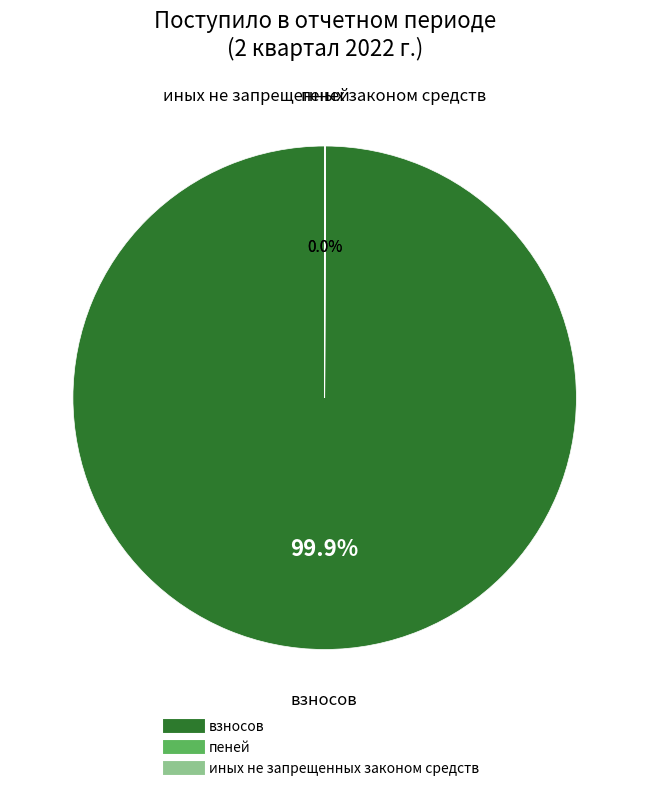

Does any single category account for the majority?

Yes